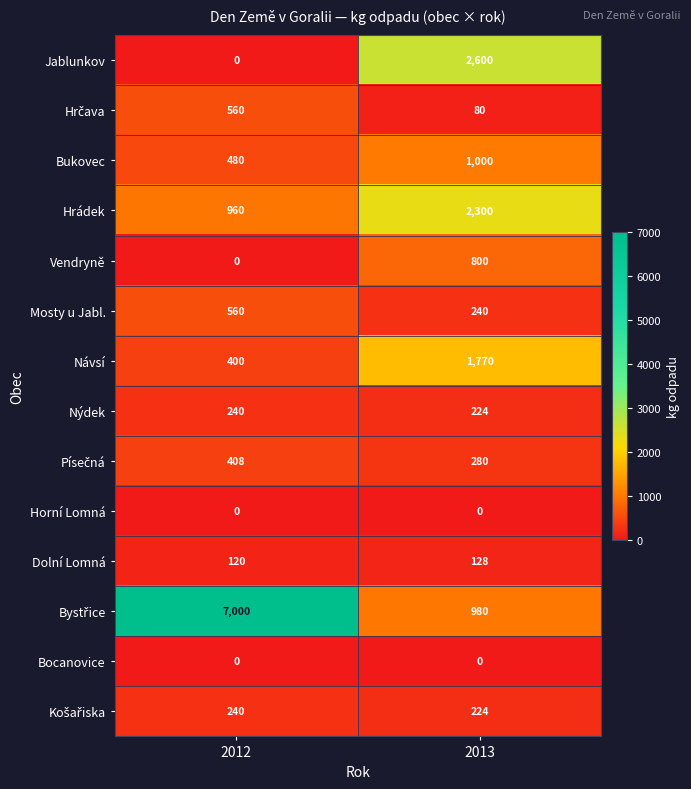

What value does the Návsí series have at 2012, to the nearest 50?

400